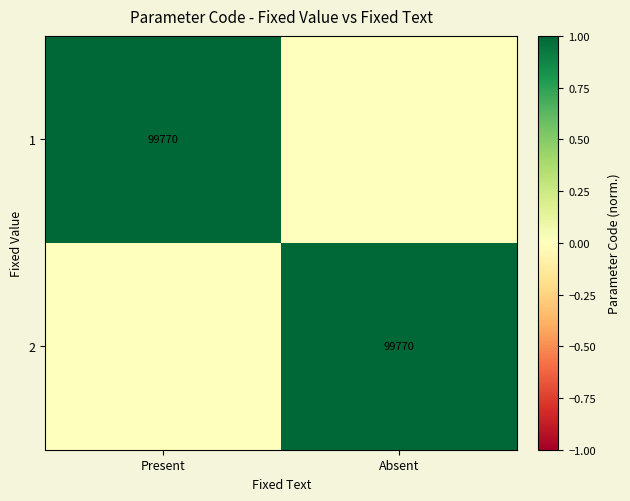

The 2 series shows 48179 at Absent. True or false?

False